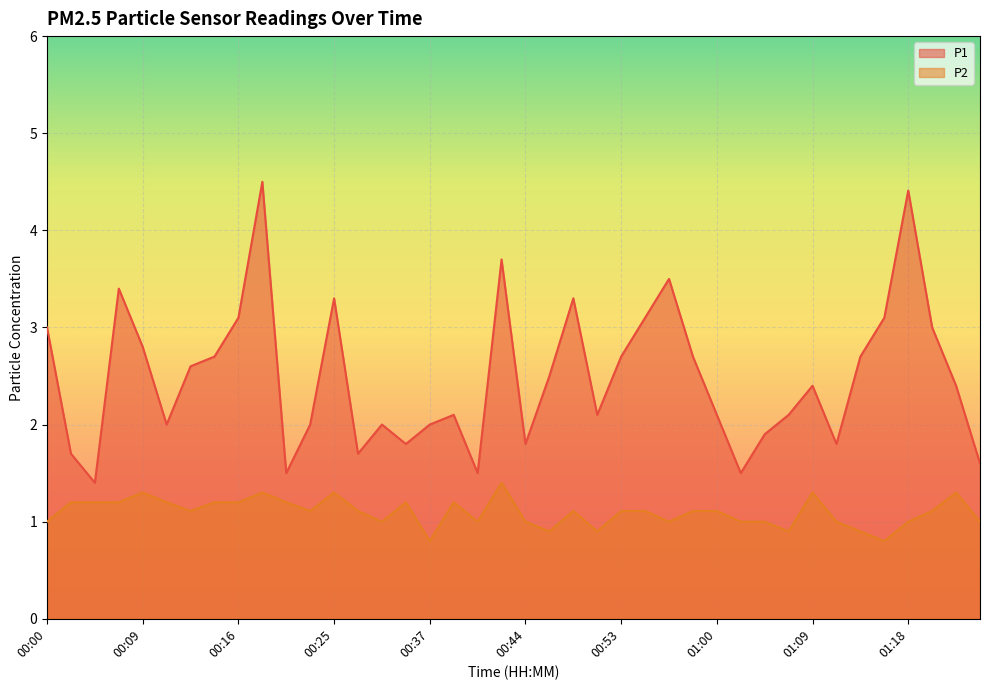

In P2, how many points are lower than both neighbors (excluding endpoints)?

10